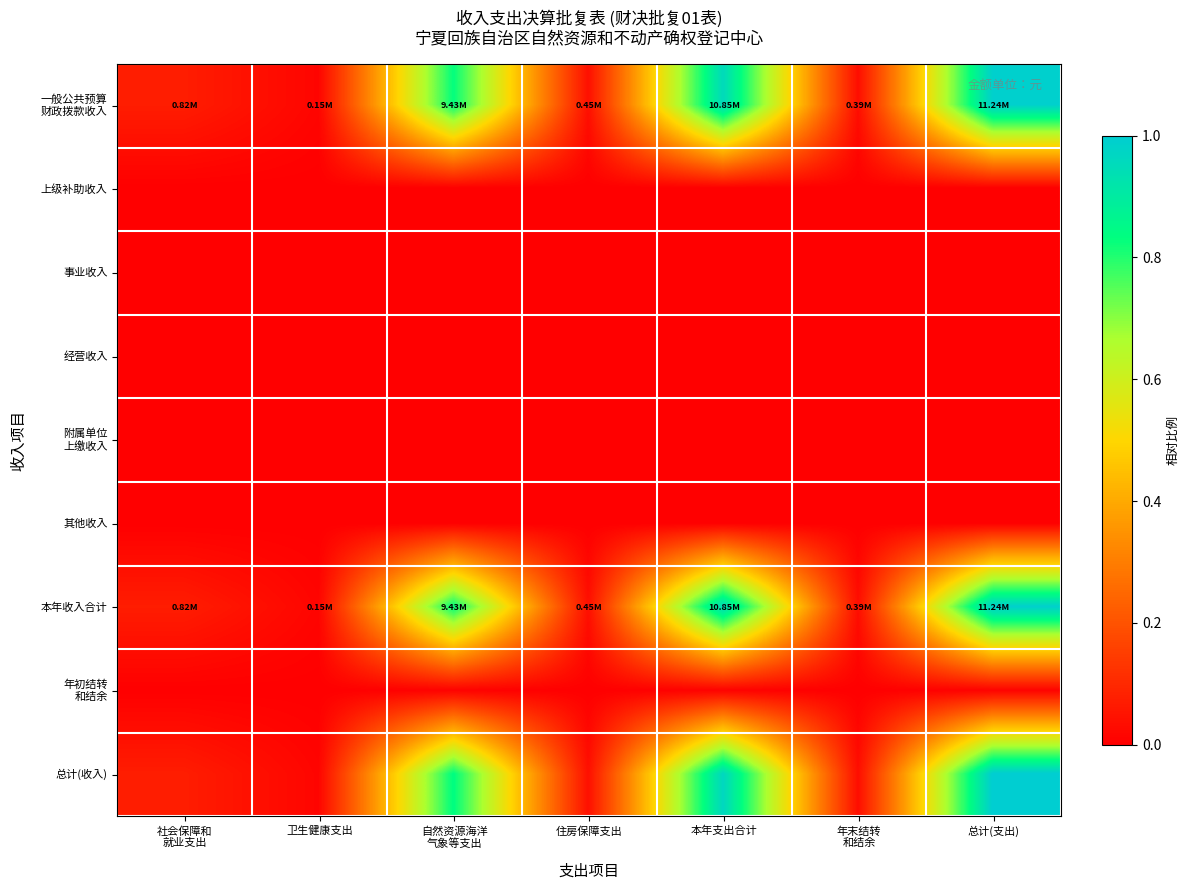

What is the total value across all series at 住房保障支出?

0.1